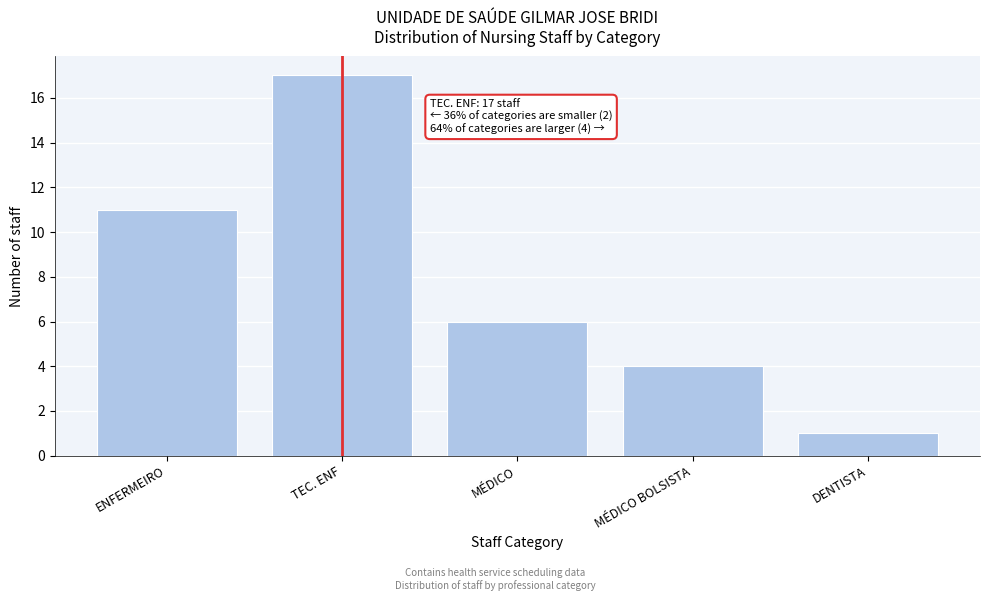

Reading left to right, list all the values displayed in this chart.

11	17	6	4	1